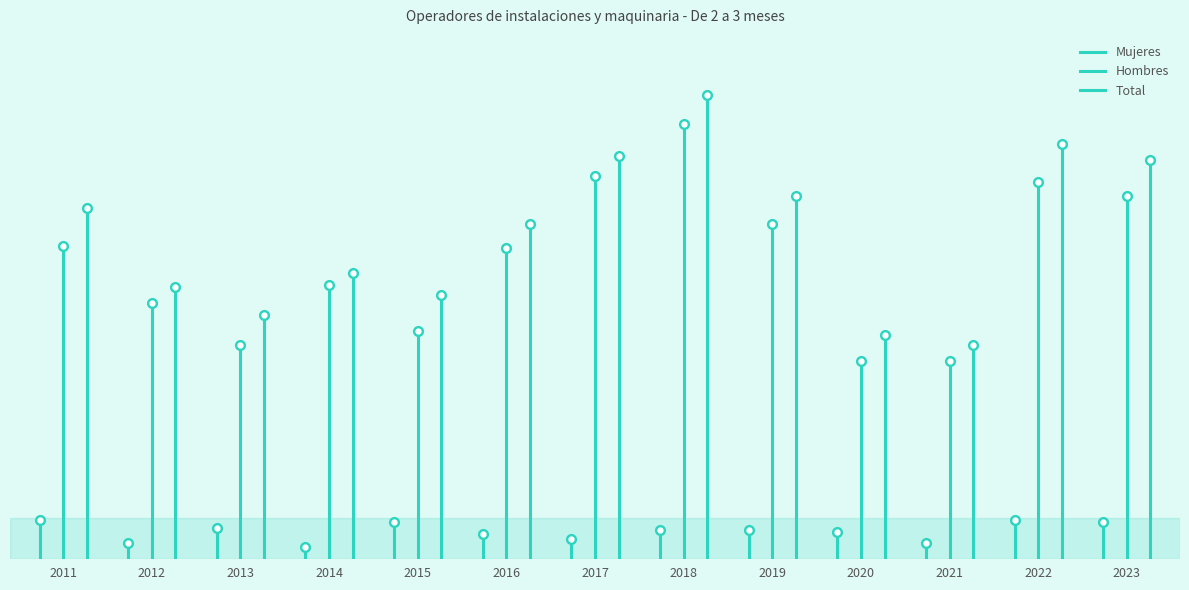

Which series has the widest spread of values?

Total